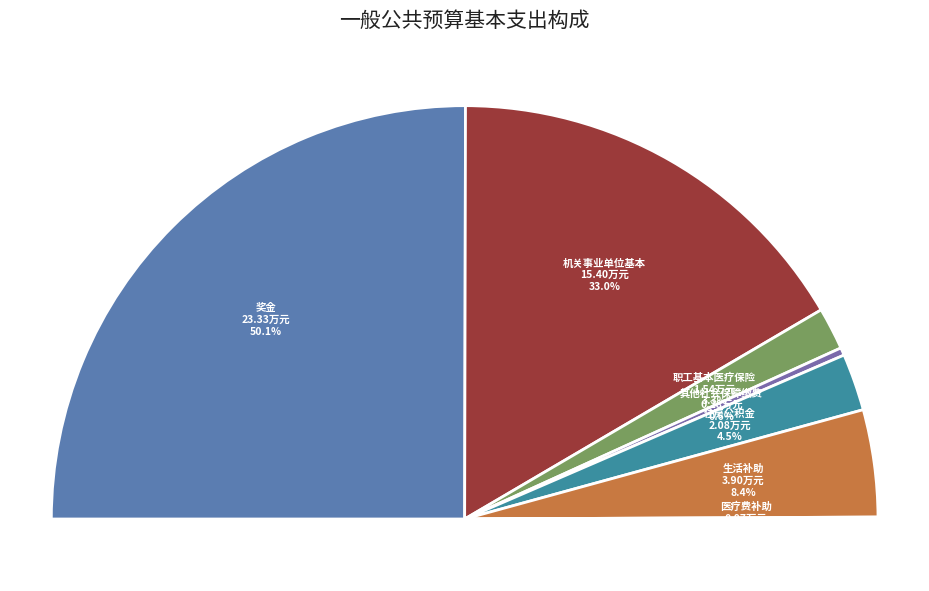

True or false: 生活补助 accounts for 8% of the total.

True